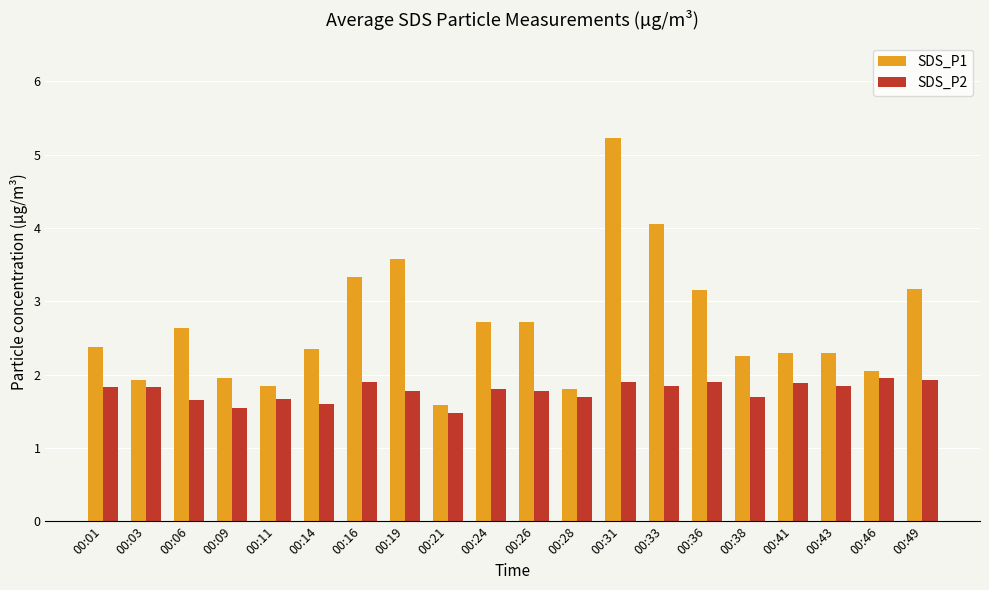

How many groups of bars are there?

20